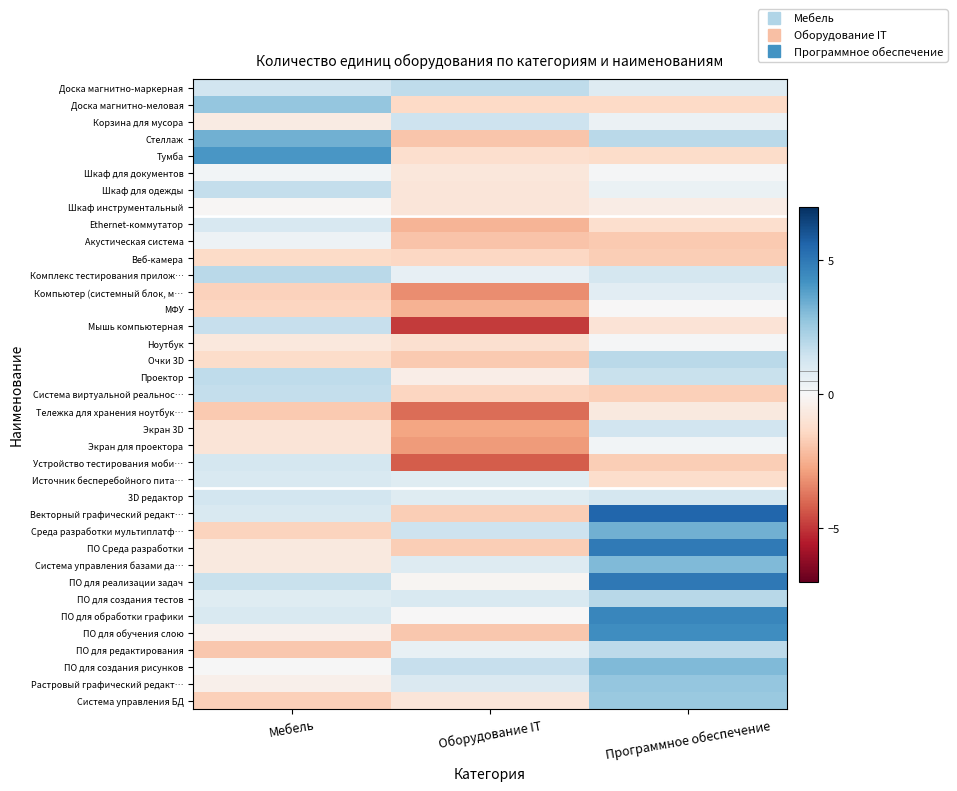

What is the spread (max minus min) of values at Оборудование IT?

6.7